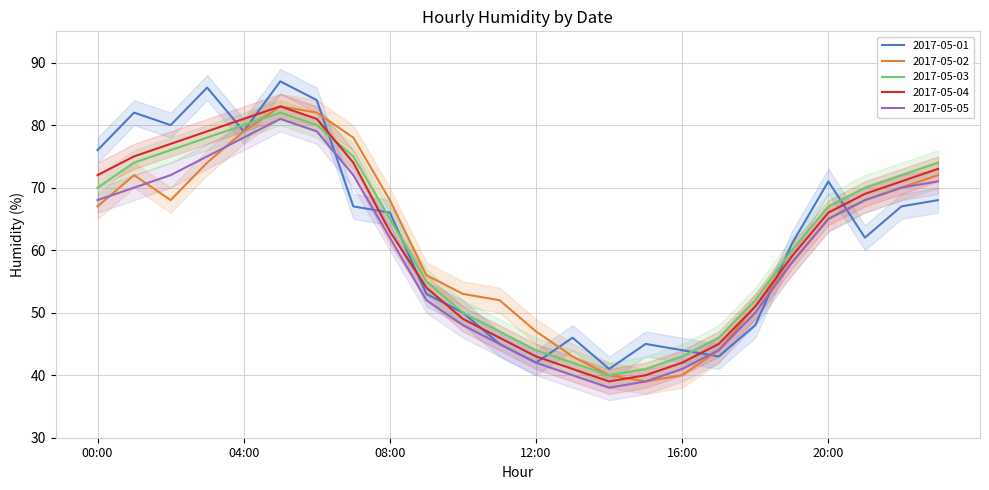

In 2017-05-04, how many points are lower than both neighbors (excluding endpoints)?

1